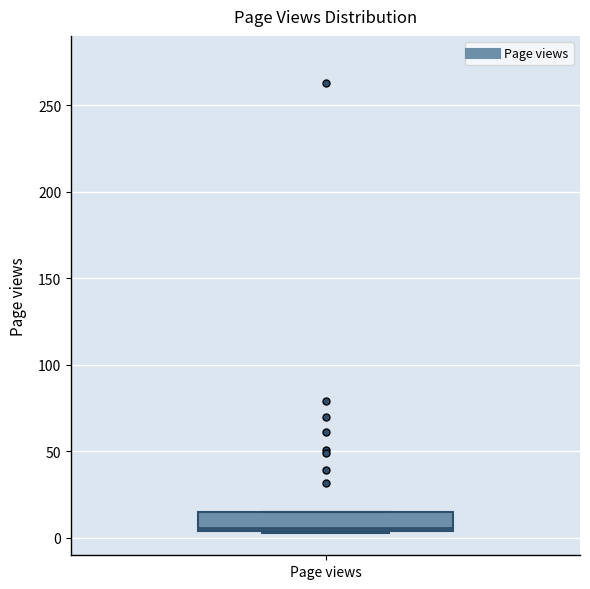

Read this box plot against the y-axis: the position of the median line, the range covered by the box, and the ends of both whiskers. The values are not printed on the chart, so give them approximately, as read against the axis.

median 5 (just above the box's lower edge), box 5 to 15, whiskers 5 to 15